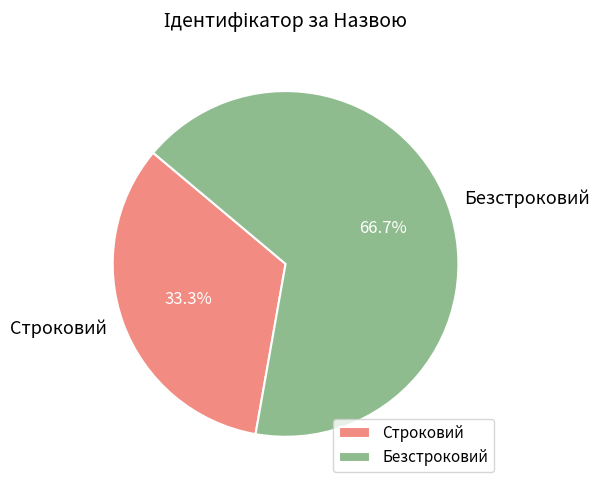

Which category has the smallest portion of the pie?

Строковий